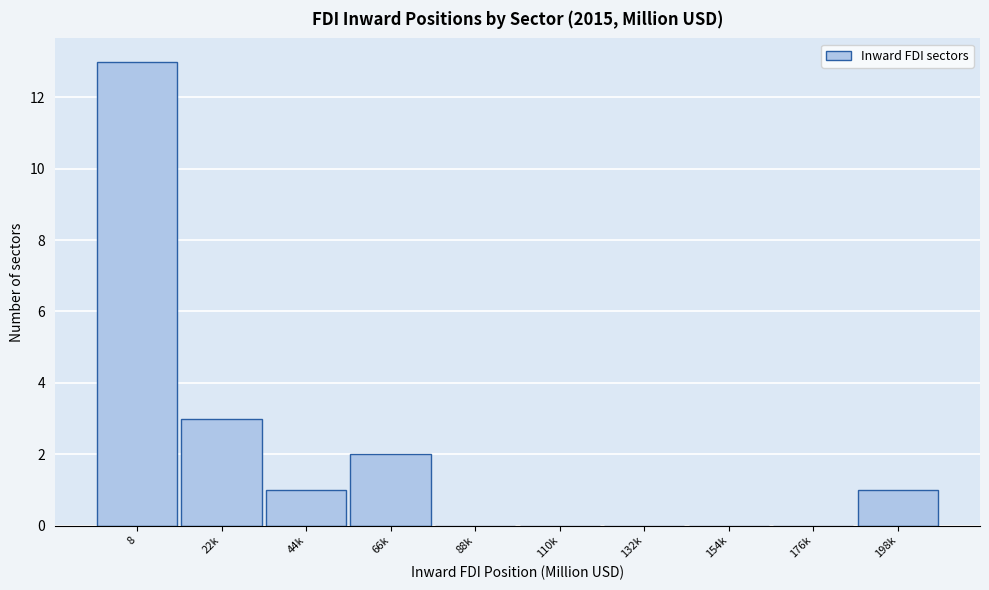

Reading left to right, list all the values displayed in this chart.

8=13	22k=3	44k=1	66k=2	88k=0	110k=0	132k=0	154k=0	176k=0	198k=1